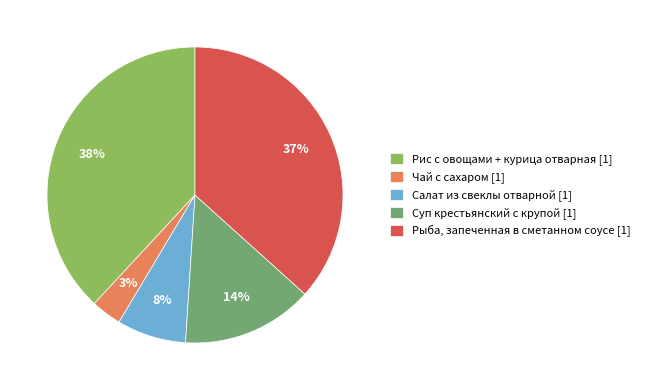

Between Рис с овощами + курица отварная [1] and Салат из свеклы отварной [1], which is larger?

Рис с овощами + курица отварная [1]